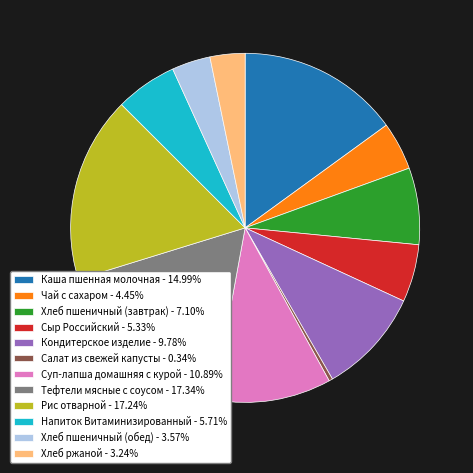

Count the number of slices in the pie.

12